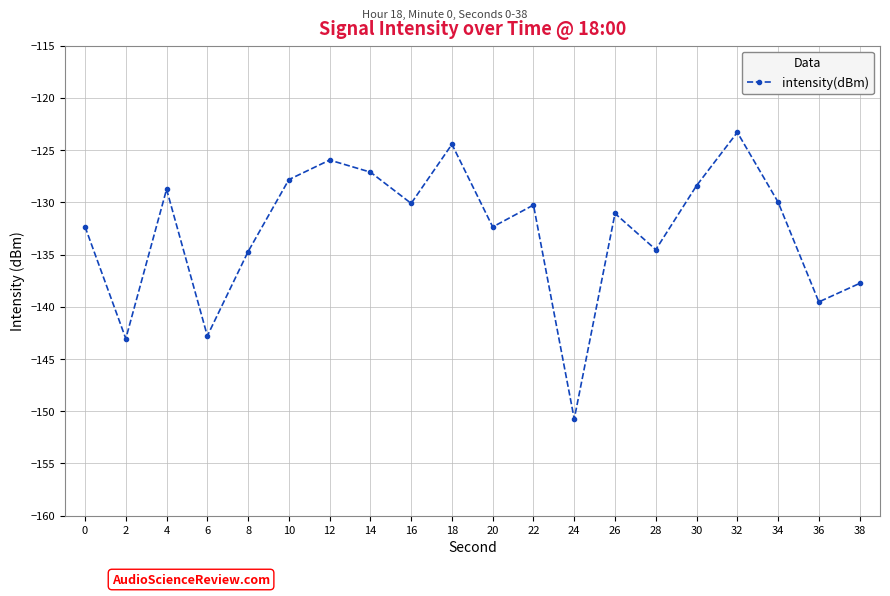

Is this an area chart (filled region under the line)?

No